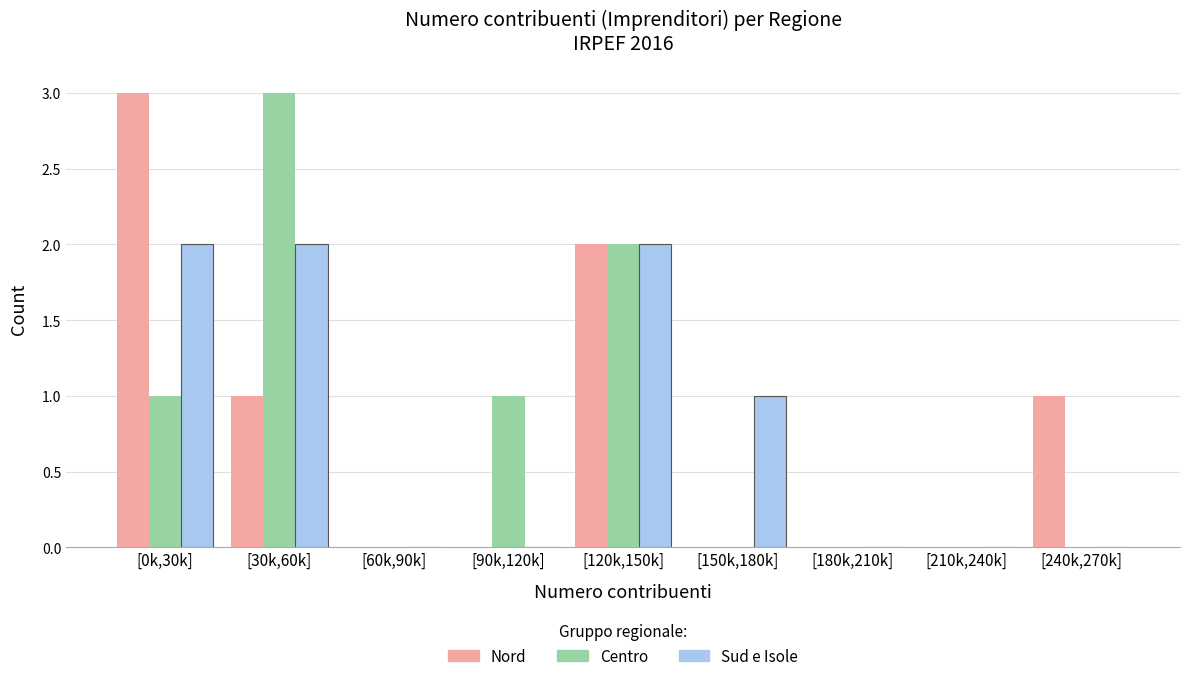

Reading left to right, list all the values displayed in this chart.

Nord: [0k,30k]=3	[30k,60k]=1	[60k,90k]=0	[90k,120k]=0	[120k,150k]=2	[150k,180k]=0	[180k,210k]=0	[210k,240k]=0	[240k,270k]=1
Centro: [0k,30k]=1	[30k,60k]=3	[60k,90k]=0	[90k,120k]=1	[120k,150k]=2	[150k,180k]=0	[180k,210k]=0	[210k,240k]=0	[240k,270k]=0
Sud e Isole: [0k,30k]=2	[30k,60k]=2	[60k,90k]=0	[90k,120k]=0	[120k,150k]=2	[150k,180k]=1	[180k,210k]=0	[210k,240k]=0	[240k,270k]=0